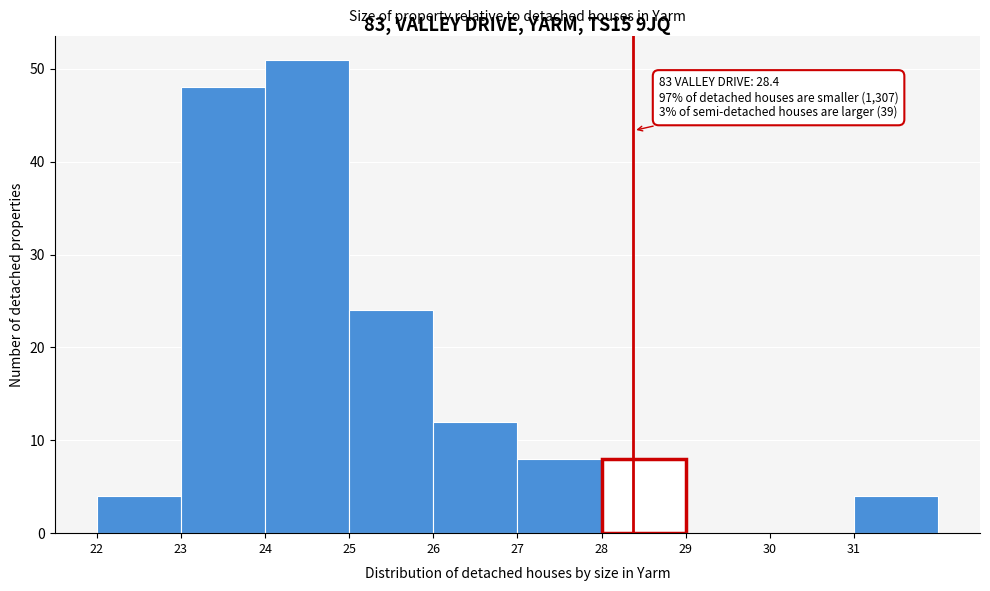

Which range on the x-axis has the tallest bar?

24 to 25